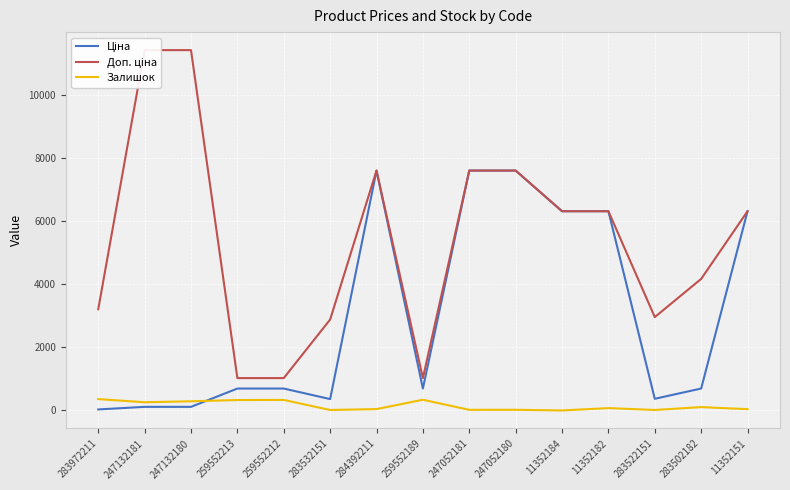

What are all the series names shown in the legend?

Ціна, Доп. ціна, Залишок